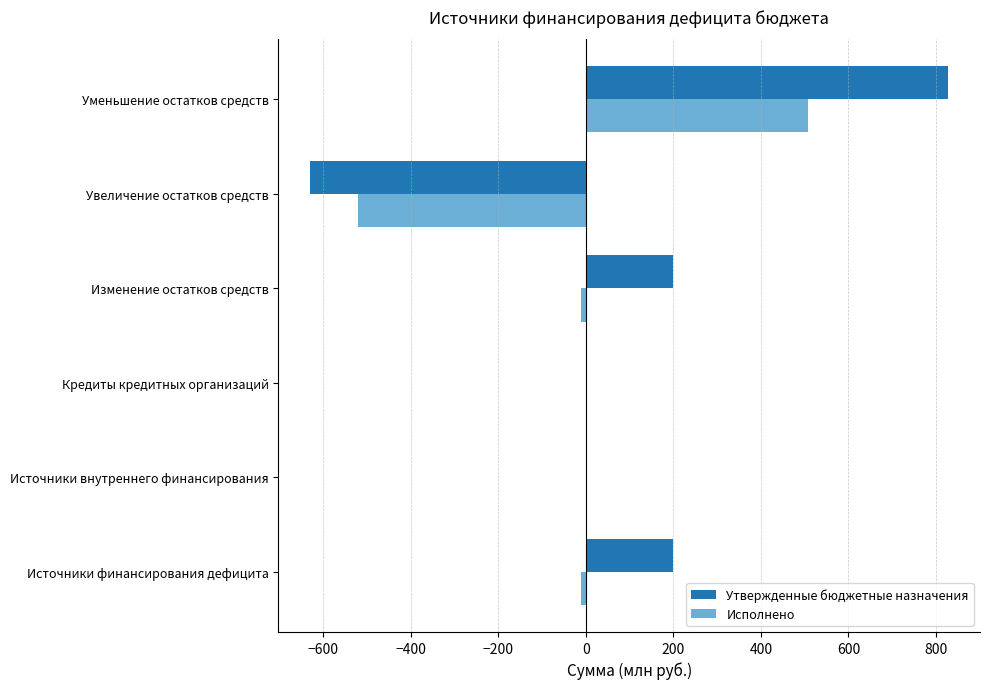

Is the value of Исполнено at Источники внутреннего финансирования greater than the value of Утвержденные бюджетные назначения at Увеличение остатков средств?

Yes